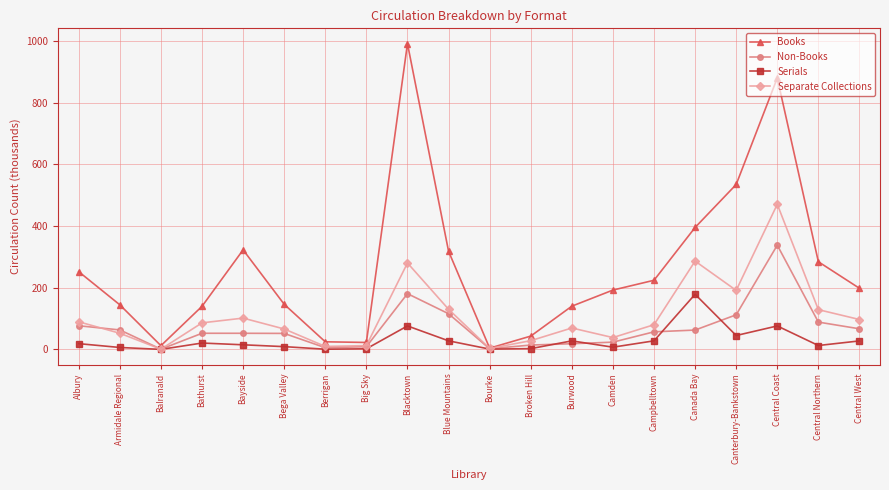

Which category has the highest value across all series?

Blacktown